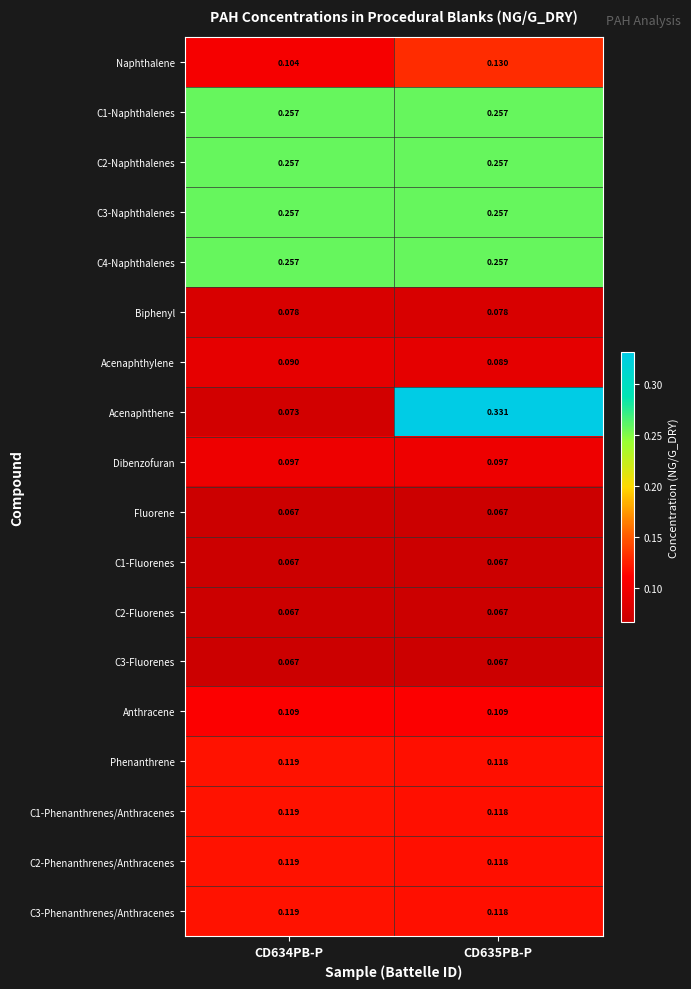

Which series has the widest spread of values?

Acenaphthene